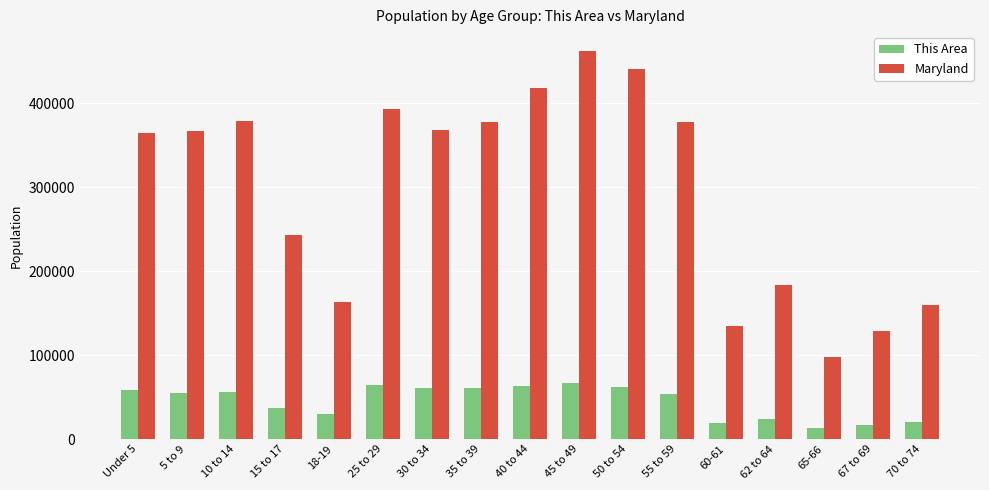

How many bars are there in each group?

2